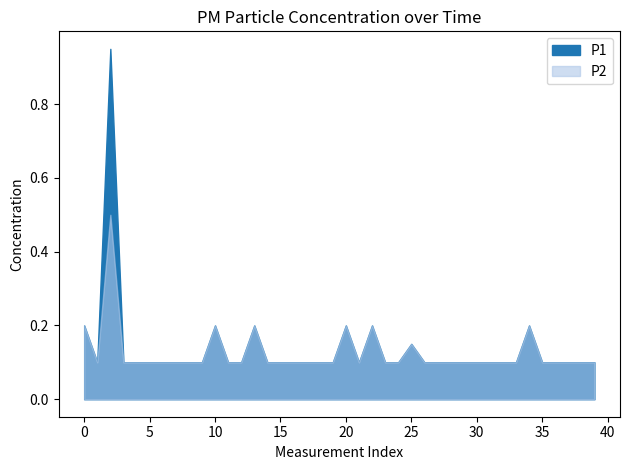

Does the chart display data point markers on the line(s)?

No